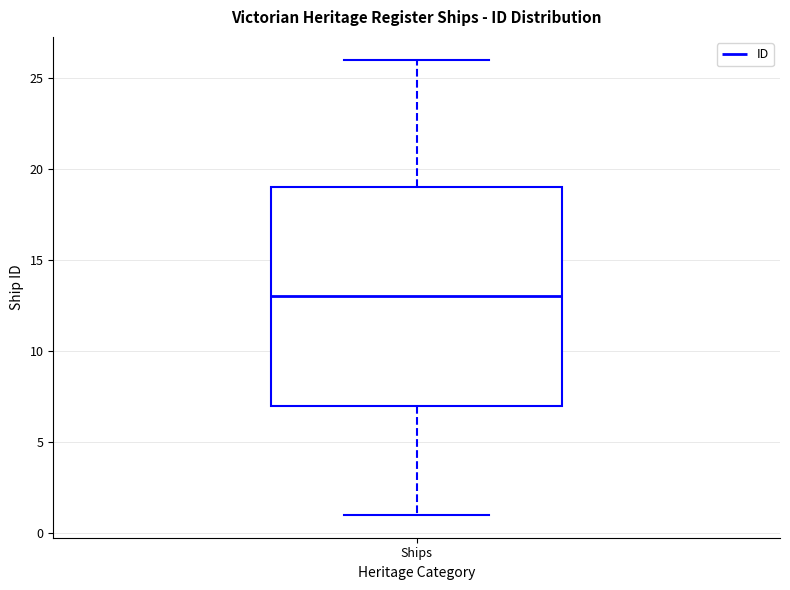

Transcribe this box plot: give where the median line is, the range the box spans, and where the two whiskers end, as read against the y-axis. The values are not printed on the chart, so give them approximately, as read against the axis.

median 13, box 7 to 19, whiskers 1 to 26